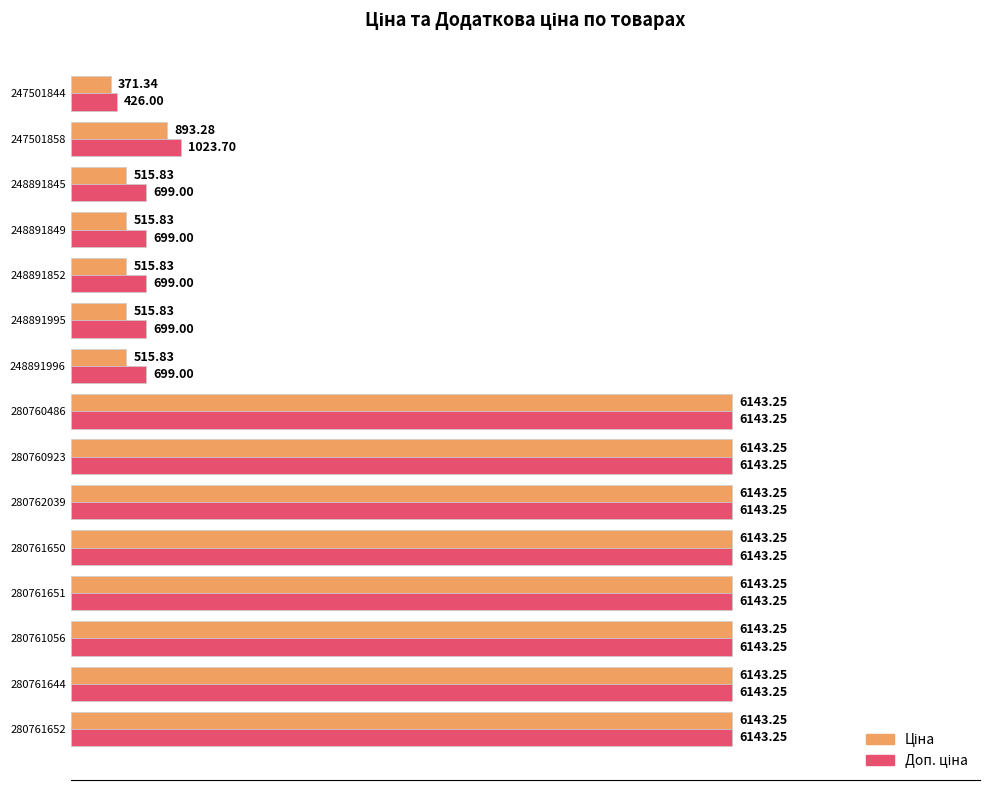

At how many categories does at least one series exceed 945?

9